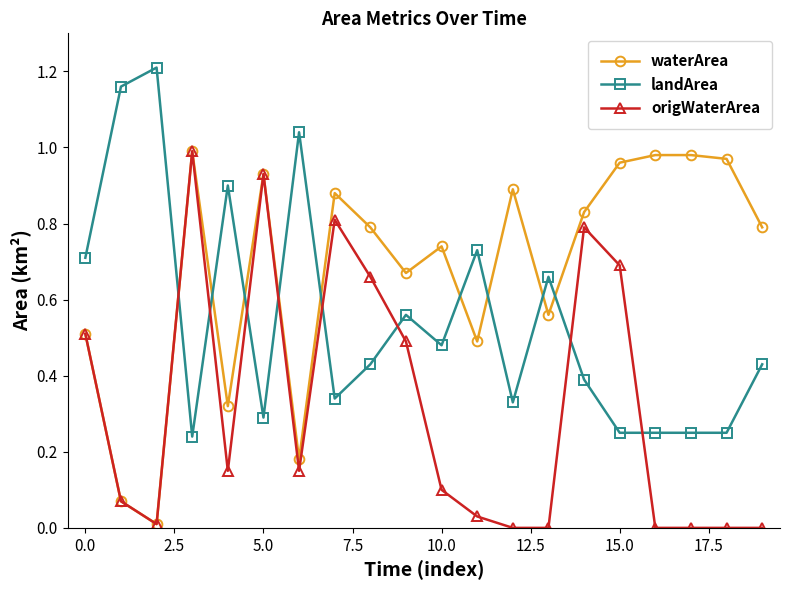

True or false: origWaterArea has more than 0 interior local peaks.

True